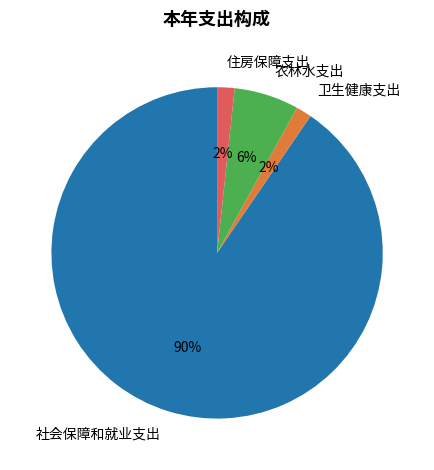

To the nearest percent, what is the combined percentage of 卫生健康支出 and 农林水支出?

8%